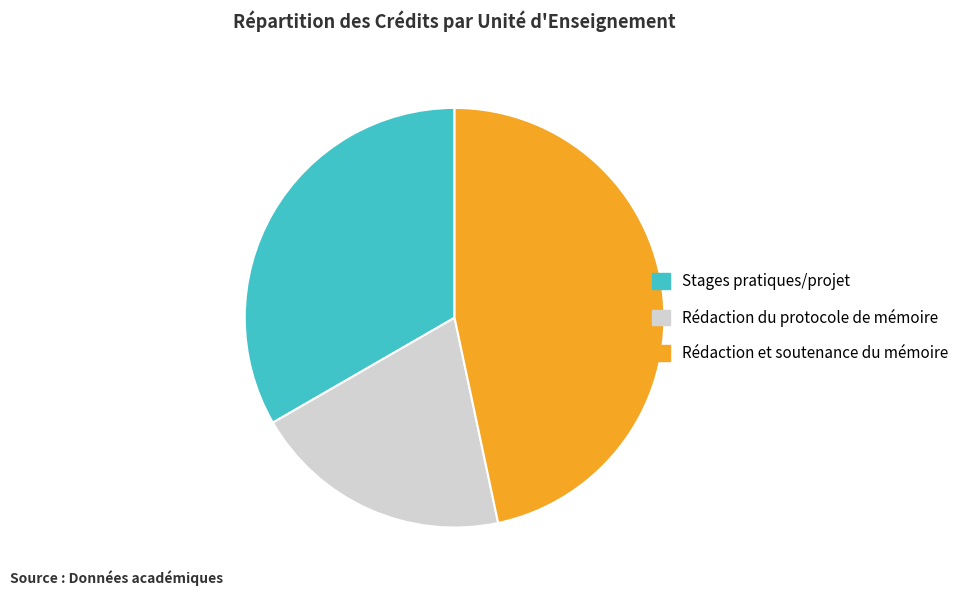

Is there a majority slice in this chart?

No